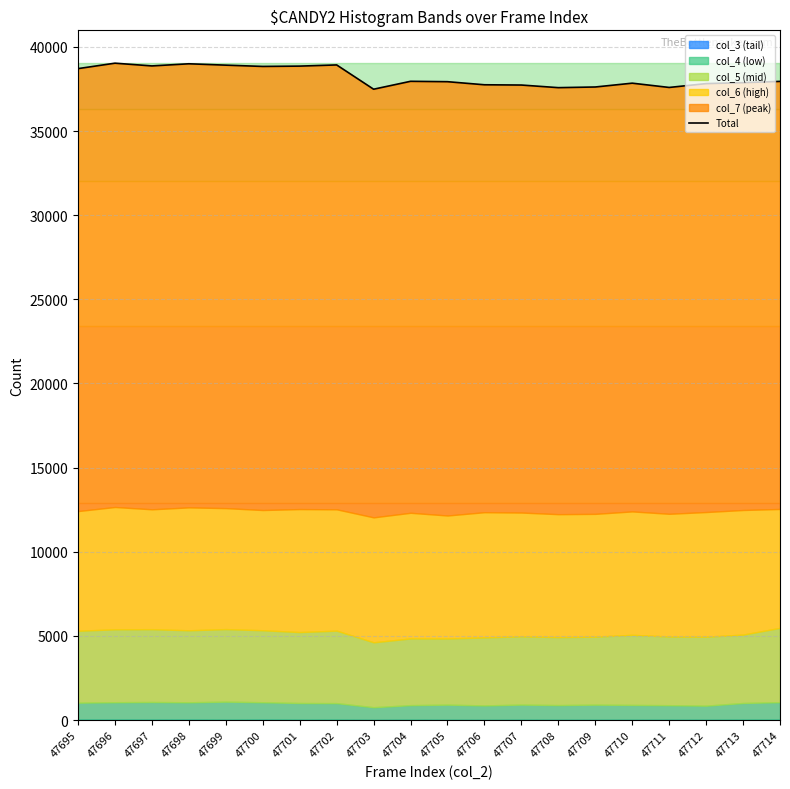

How many points are lower than both their immediate neighbors (excluding endpoints)?

5